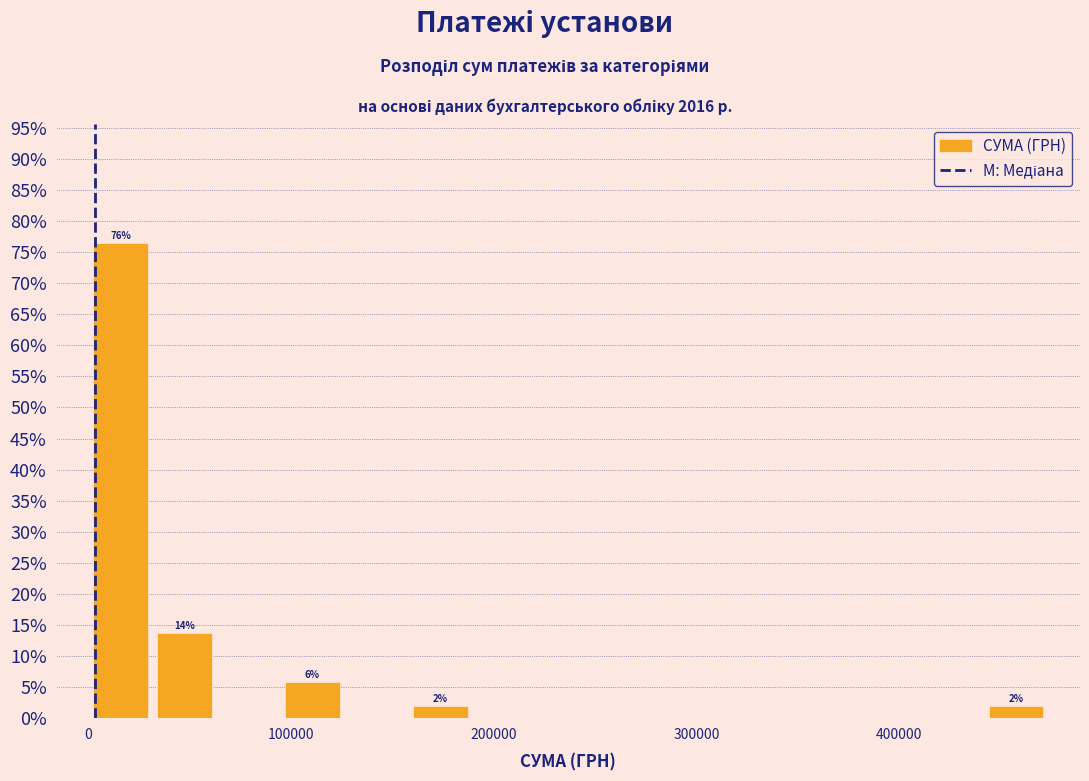

Around what value on the x-axis is the tallest bar? Give the approximate position of its centre, as read against the axis.

20000